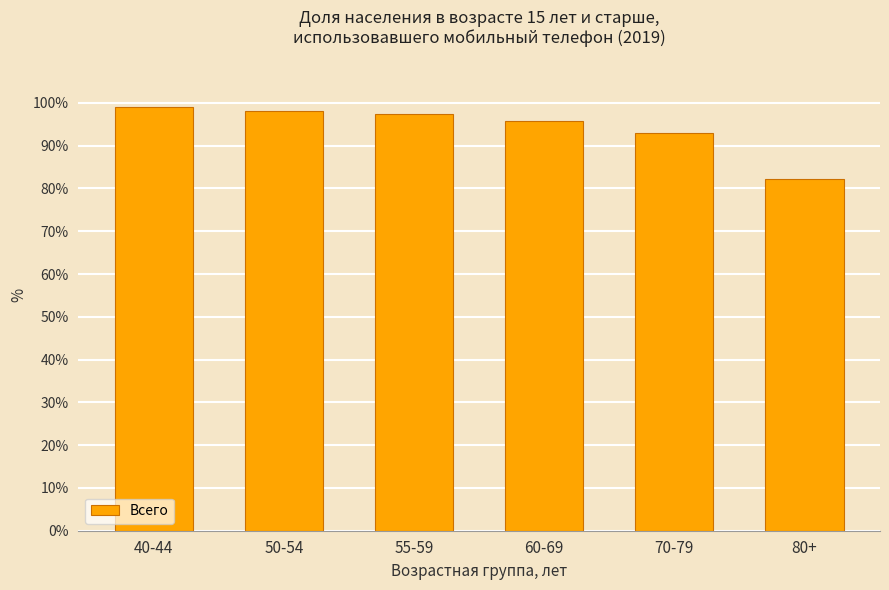

At which label is the value closest to 90?

70-79